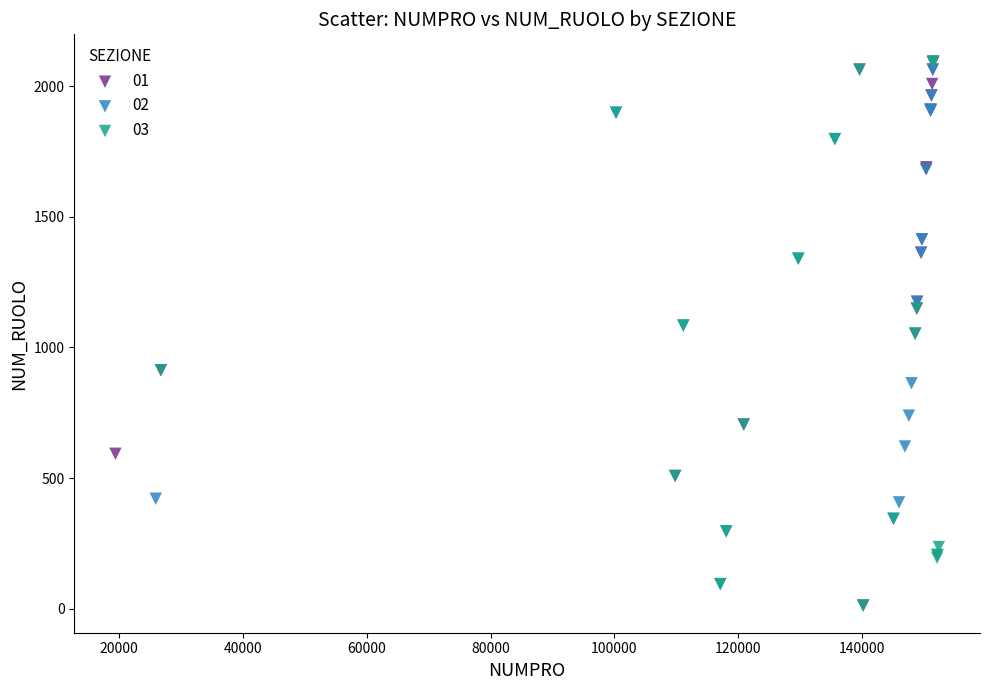

What are all the series names shown in the legend?

01, 02, 03